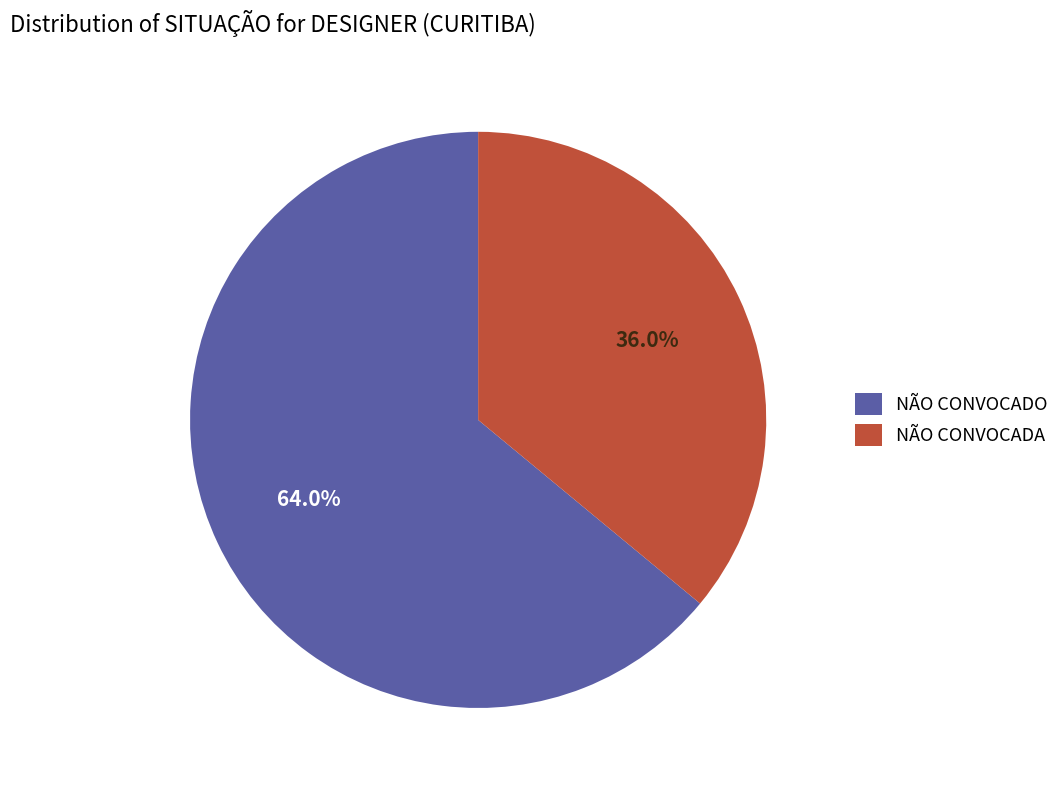

Count the number of slices in the pie.

2